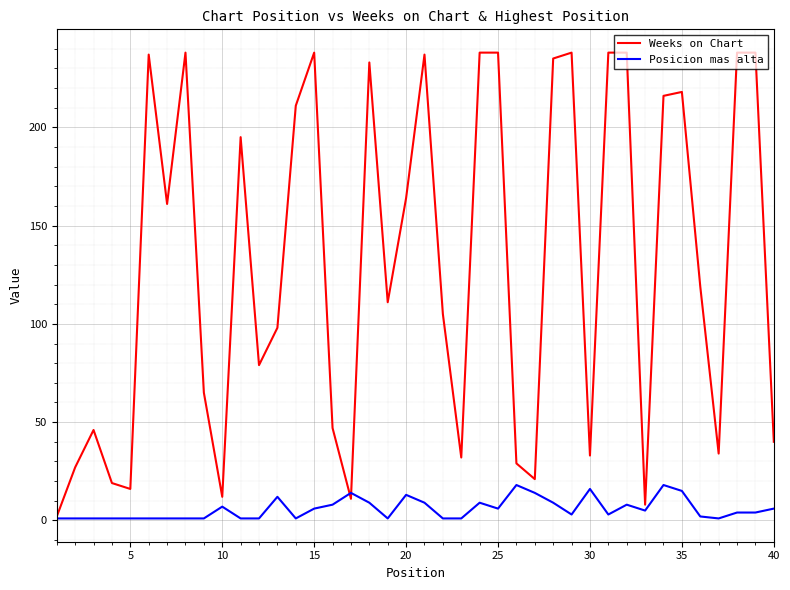

Which series has the largest range (max minus min)?

Weeks on Chart